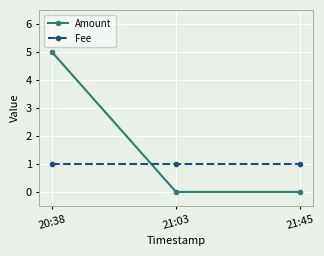

Is it true that Amount equals -2 at 21:03?

False